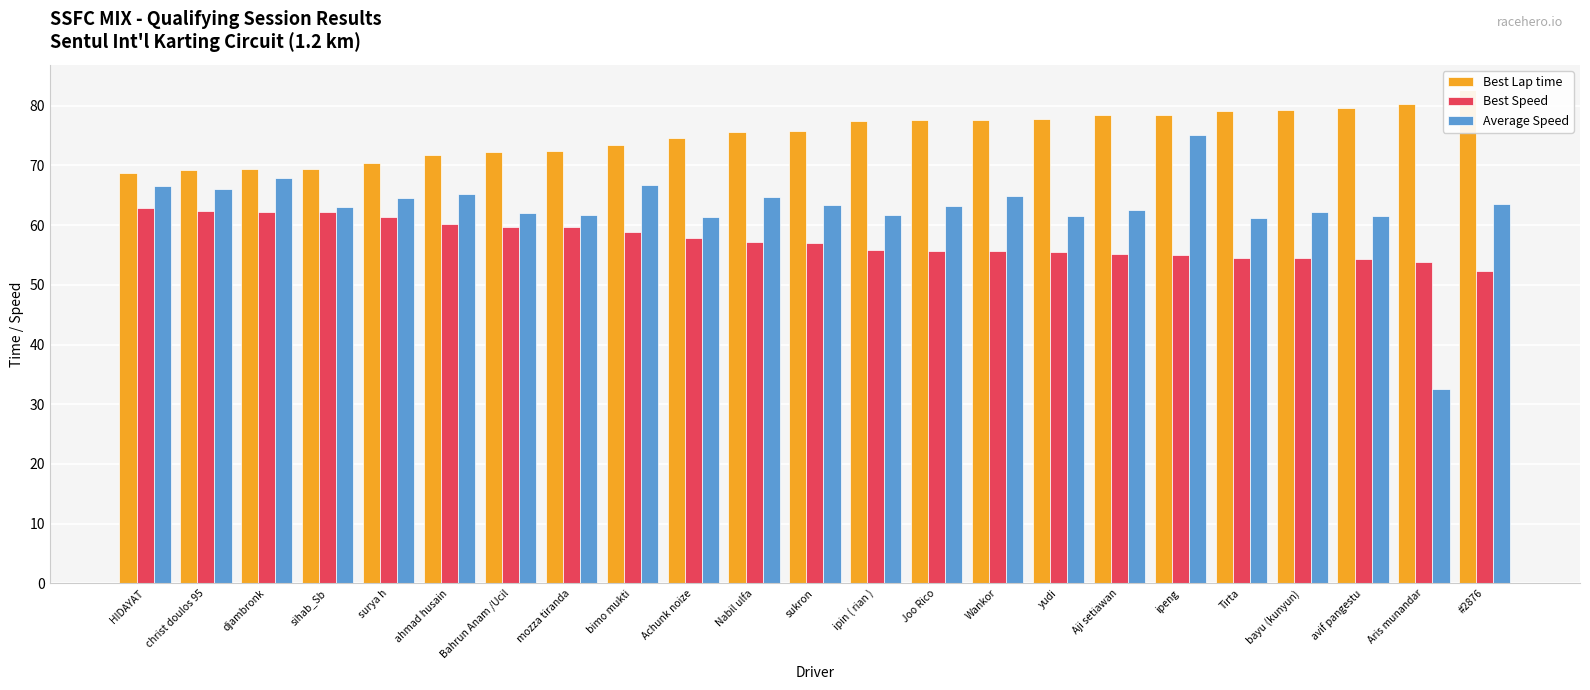

What is the value of the Average Speed bar at the 8th from the left?

61.7